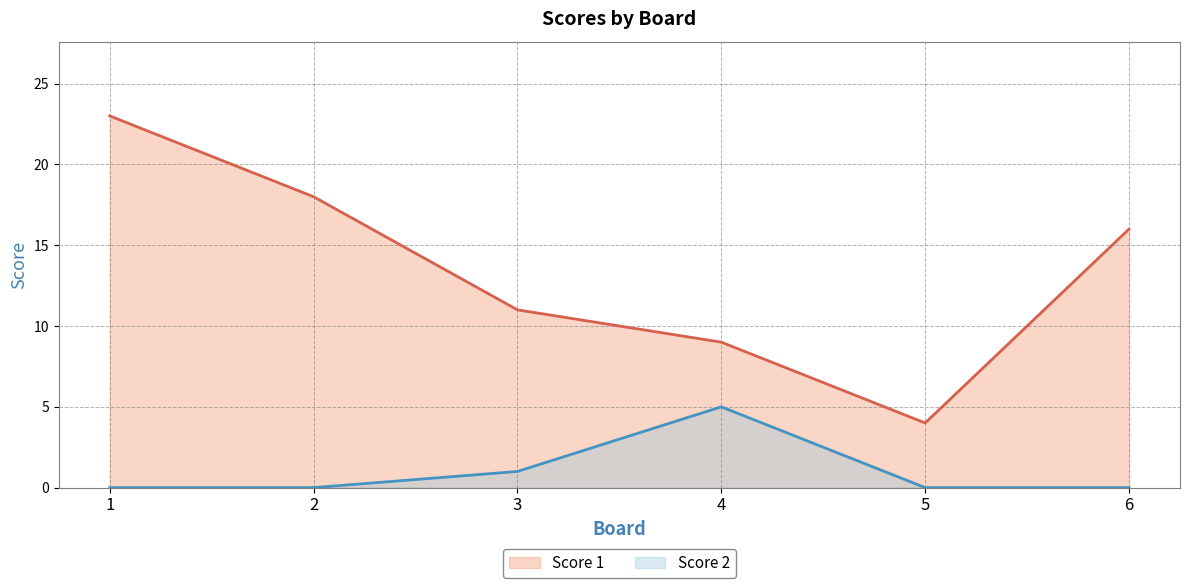

The value of Score 2 at 5 is 0. True or false?

True